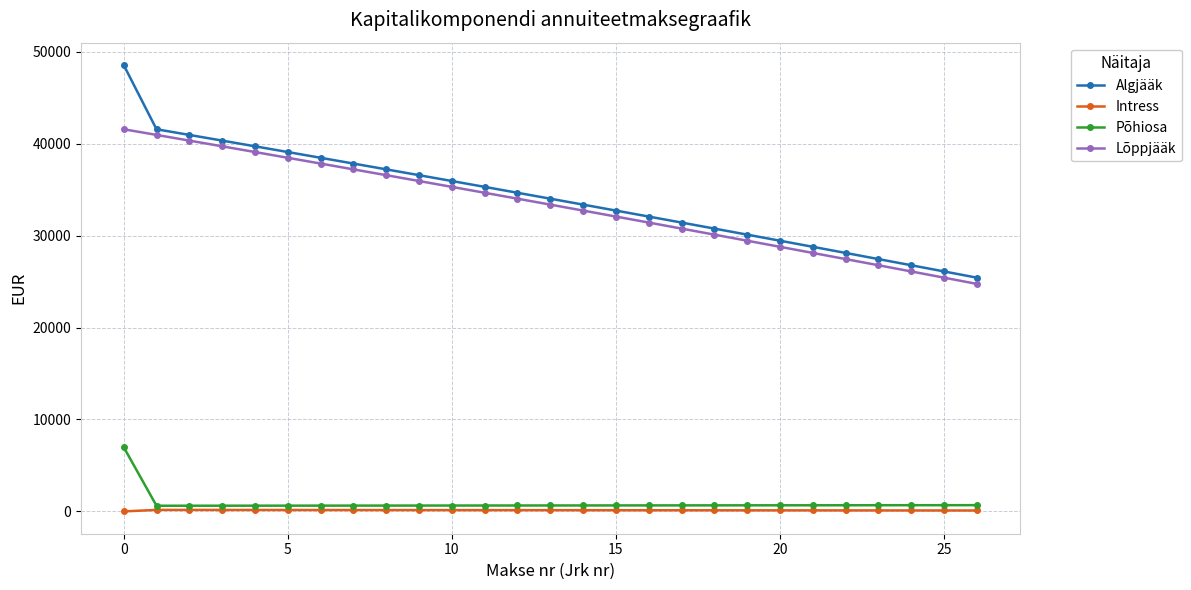

Rank the series by their maximum value, from highest to lowest.

Algjääk, Lõppjääk, Põhiosa, Intress